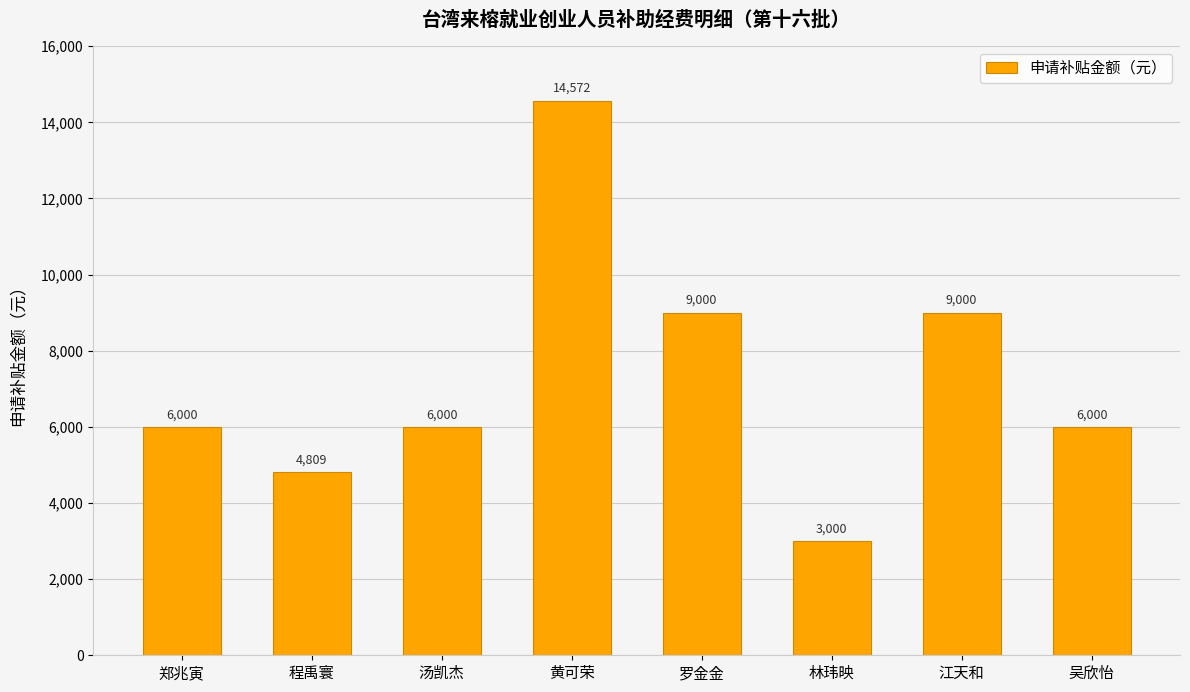

Does the chart contain any negative values?

No